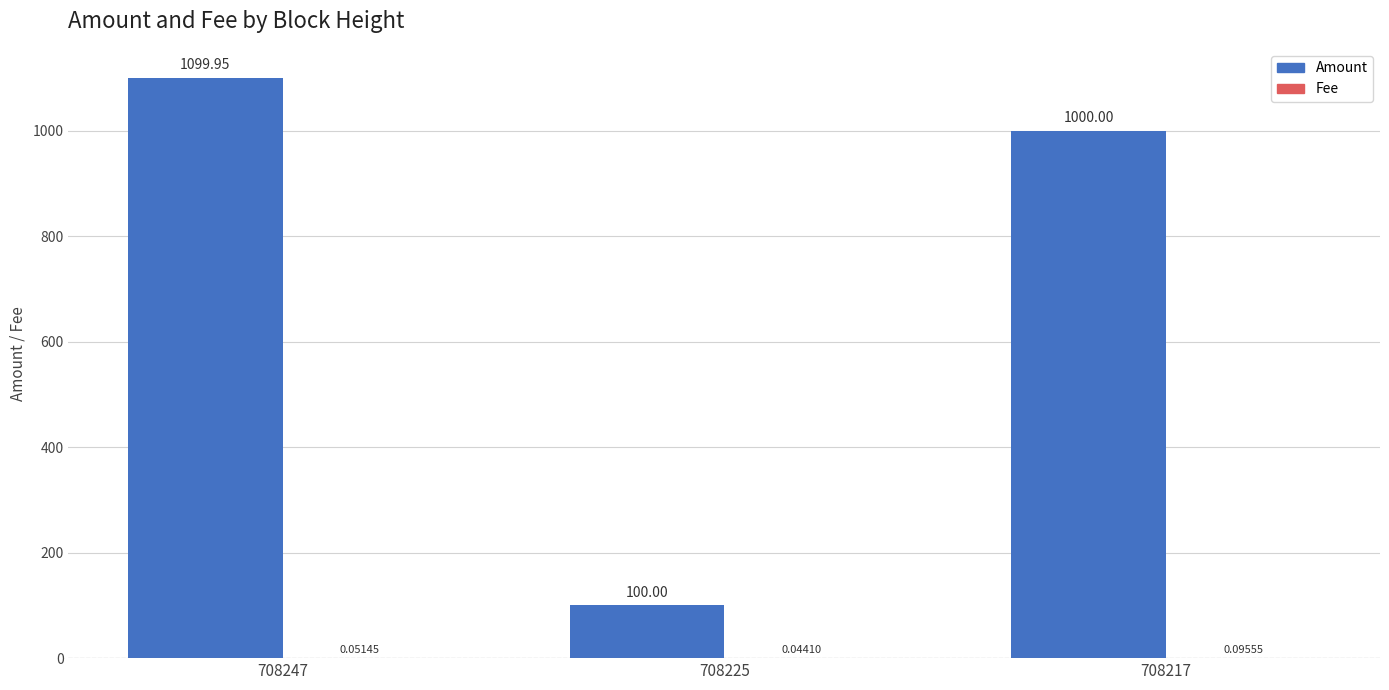

What is the total value across all series at 708225?

100.0